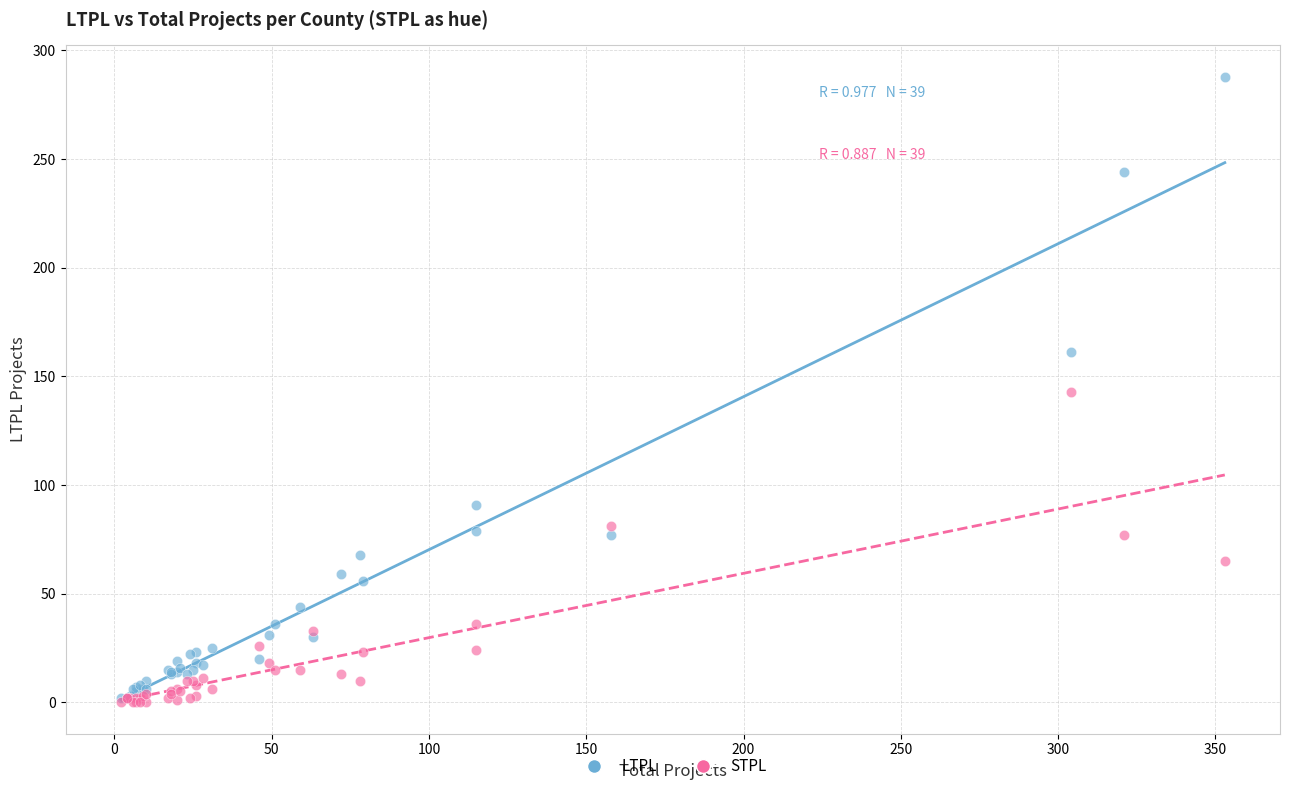

Which series has the widest spread of Y values?

LTPL